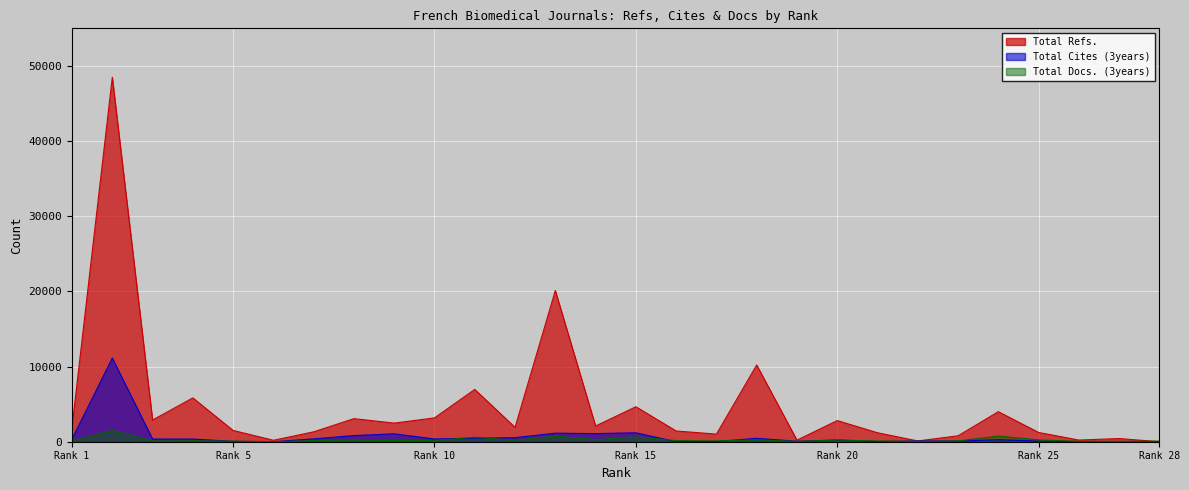

What is the greatest value displayed?

48490